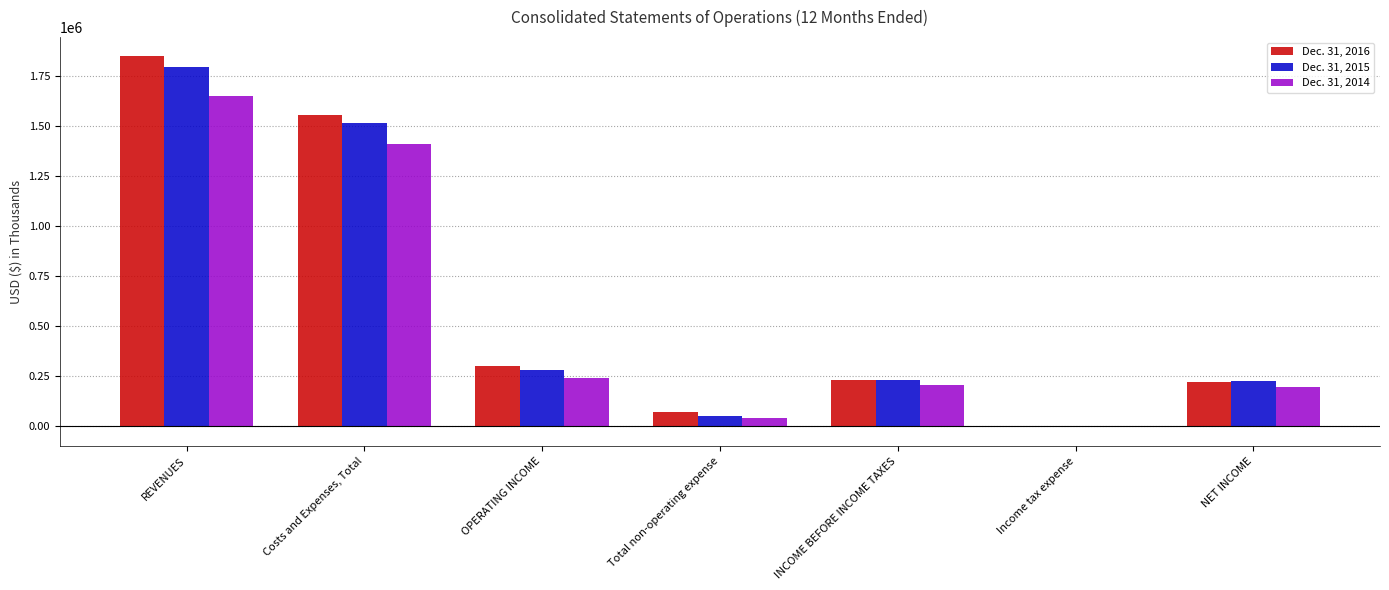

What are all the series names shown in the legend?

Dec. 31, 2016, Dec. 31, 2015, Dec. 31, 2014